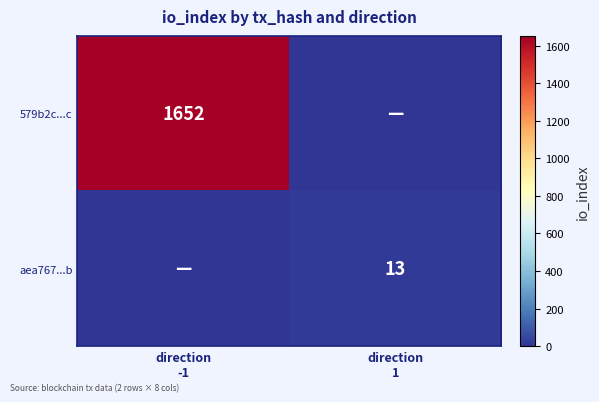

Count the number of categories in the chart.

2